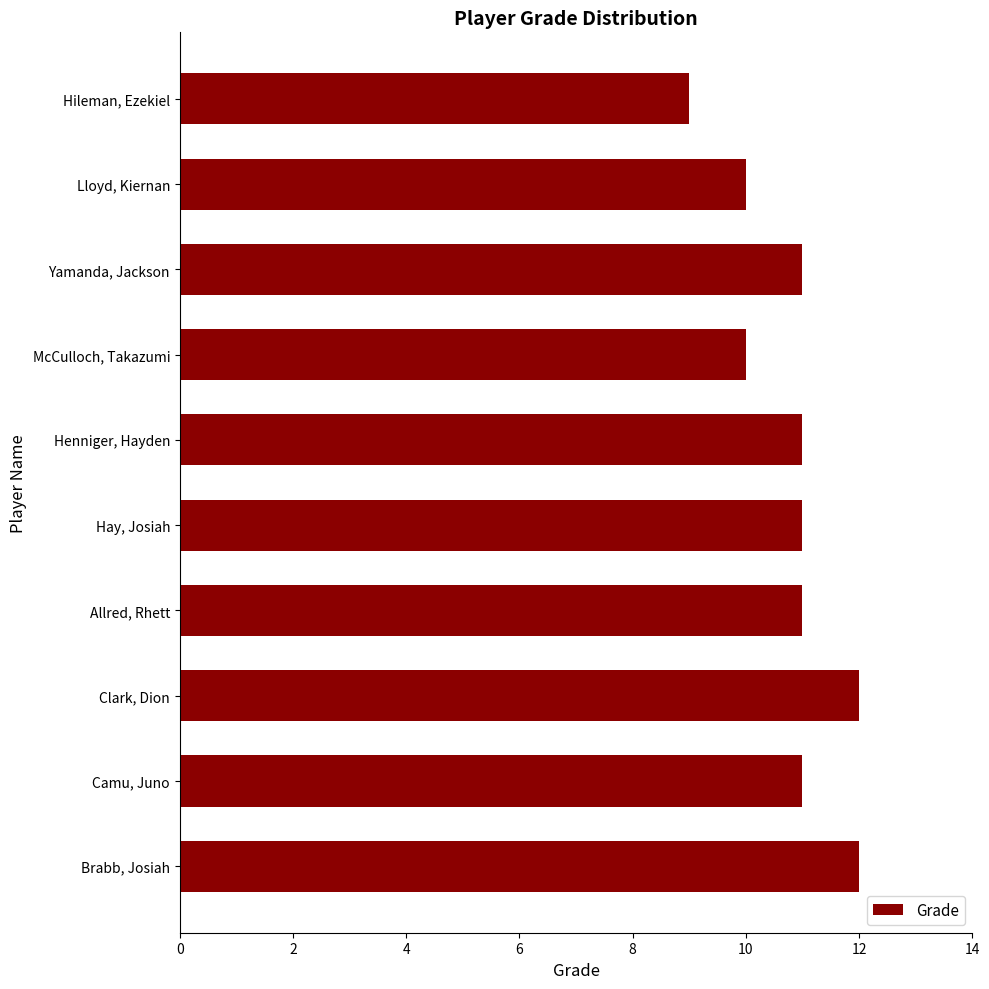

Read the value at Hay, Josiah.

11